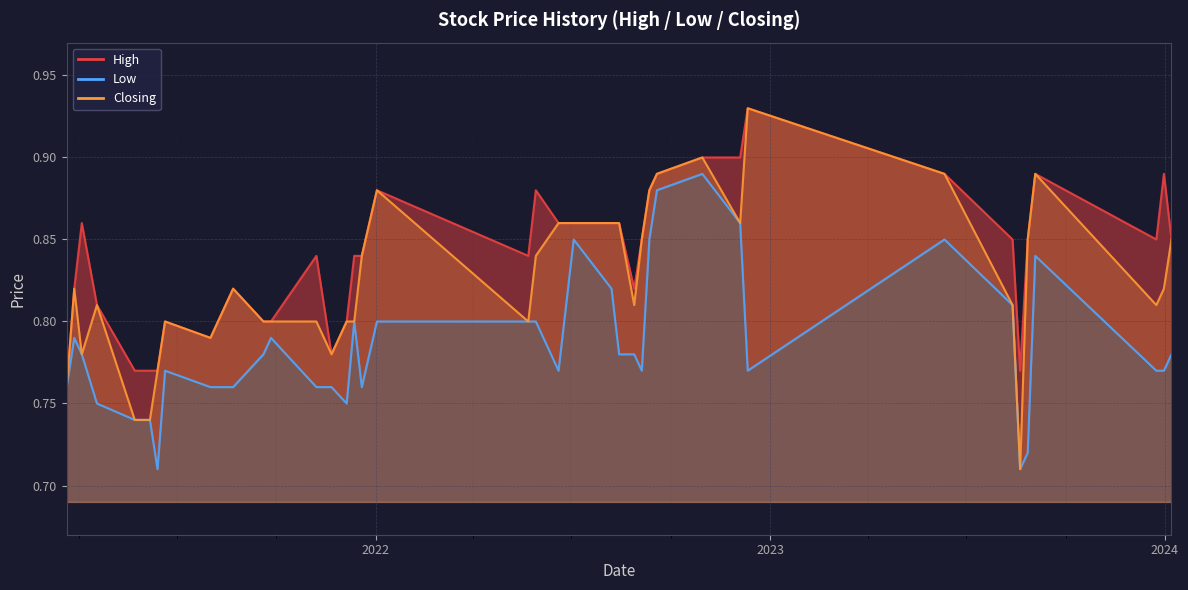

Reading right to left, extract all data points from this chart.

High: 21/03/2021=0.8	28/03/2021=0.8	04/04/2021=0.9	18/04/2021=0.8	23/05/2021=0.8	30/05/2021=0.8	06/06/2021=0.8	13/06/2021=0.8	20/06/2021=0.8	01/08/2021=0.8	22/08/2021=0.8	19/09/2021=0.8	26/09/2021=0.8	07/11/2021=0.8	21/11/2021=0.8	05/12/2021=0.8	12/12/2021=0.8	19/12/2021=0.8	02/01/2022=0.9	22/05/2022=0.8	29/05/2022=0.9	19/06/2022=0.9	03/07/2022=0.9	07/08/2022=0.9	14/08/2022=0.9	28/08/2022=0.8	04/09/2022=0.8	11/09/2022=0.9	18/09/2022=0.9	30/10/2022=0.9	04/12/2022=0.9	11/12/2022=0.9	11/06/2023=0.9	13/08/2023=0.8	20/08/2023=0.8	27/08/2023=0.8	03/09/2023=0.9	24/12/2023=0.8	31/12/2023=0.9	07/01/2024=0.8
Low: 21/03/2021=0.8	28/03/2021=0.8	04/04/2021=0.8	18/04/2021=0.8	23/05/2021=0.7	30/05/2021=0.7	06/06/2021=0.7	13/06/2021=0.7	20/06/2021=0.8	01/08/2021=0.8	22/08/2021=0.8	19/09/2021=0.8	26/09/2021=0.8	07/11/2021=0.8	21/11/2021=0.8	05/12/2021=0.8	12/12/2021=0.8	19/12/2021=0.8	02/01/2022=0.8	22/05/2022=0.8	29/05/2022=0.8	19/06/2022=0.8	03/07/2022=0.8	07/08/2022=0.8	14/08/2022=0.8	28/08/2022=0.8	04/09/2022=0.8	11/09/2022=0.8	18/09/2022=0.9	30/10/2022=0.9	04/12/2022=0.9	11/12/2022=0.8	11/06/2023=0.8	13/08/2023=0.8	20/08/2023=0.7	27/08/2023=0.7	03/09/2023=0.8	24/12/2023=0.8	31/12/2023=0.8	07/01/2024=0.8
Closing: 21/03/2021=0.8	28/03/2021=0.8	04/04/2021=0.8	18/04/2021=0.8	23/05/2021=0.7	30/05/2021=0.7	06/06/2021=0.7	13/06/2021=0.8	20/06/2021=0.8	01/08/2021=0.8	22/08/2021=0.8	19/09/2021=0.8	26/09/2021=0.8	07/11/2021=0.8	21/11/2021=0.8	05/12/2021=0.8	12/12/2021=0.8	19/12/2021=0.8	02/01/2022=0.9	22/05/2022=0.8	29/05/2022=0.8	19/06/2022=0.9	03/07/2022=0.9	07/08/2022=0.9	14/08/2022=0.9	28/08/2022=0.8	04/09/2022=0.8	11/09/2022=0.9	18/09/2022=0.9	30/10/2022=0.9	04/12/2022=0.9	11/12/2022=0.9	11/06/2023=0.9	13/08/2023=0.8	20/08/2023=0.7	27/08/2023=0.8	03/09/2023=0.9	24/12/2023=0.8	31/12/2023=0.8	07/01/2024=0.8